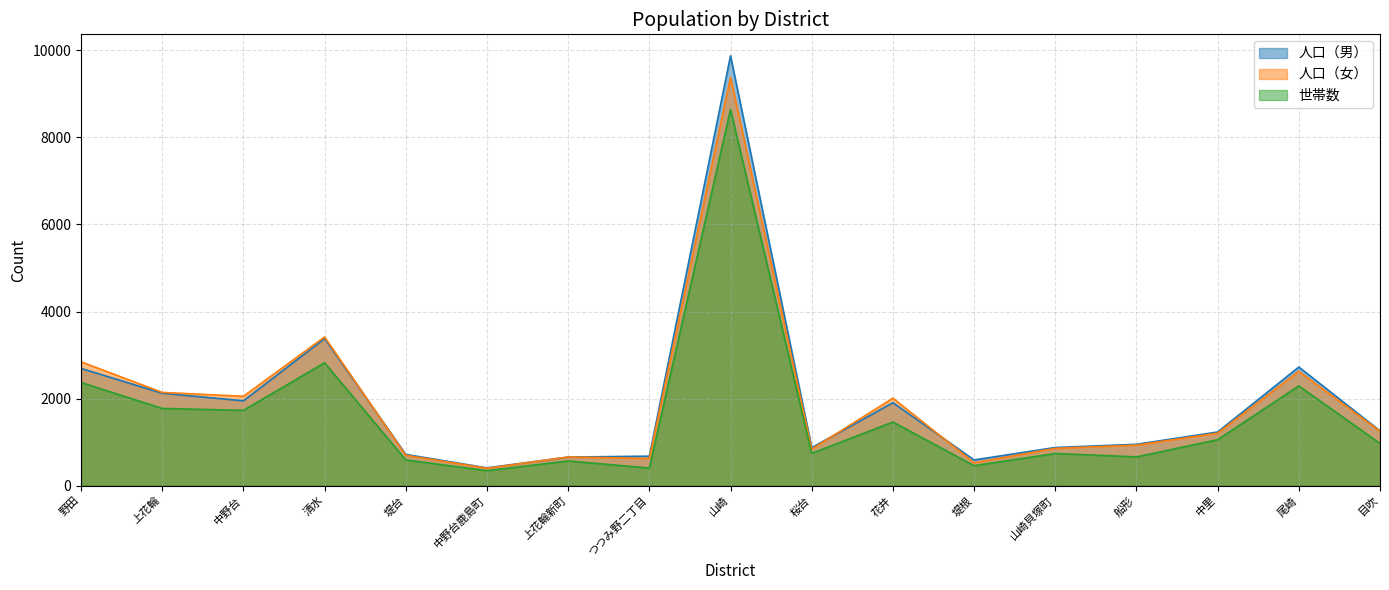

At 船形, list the series in order from smallest to largest.

世帯数, 人口（女）, 人口（男）